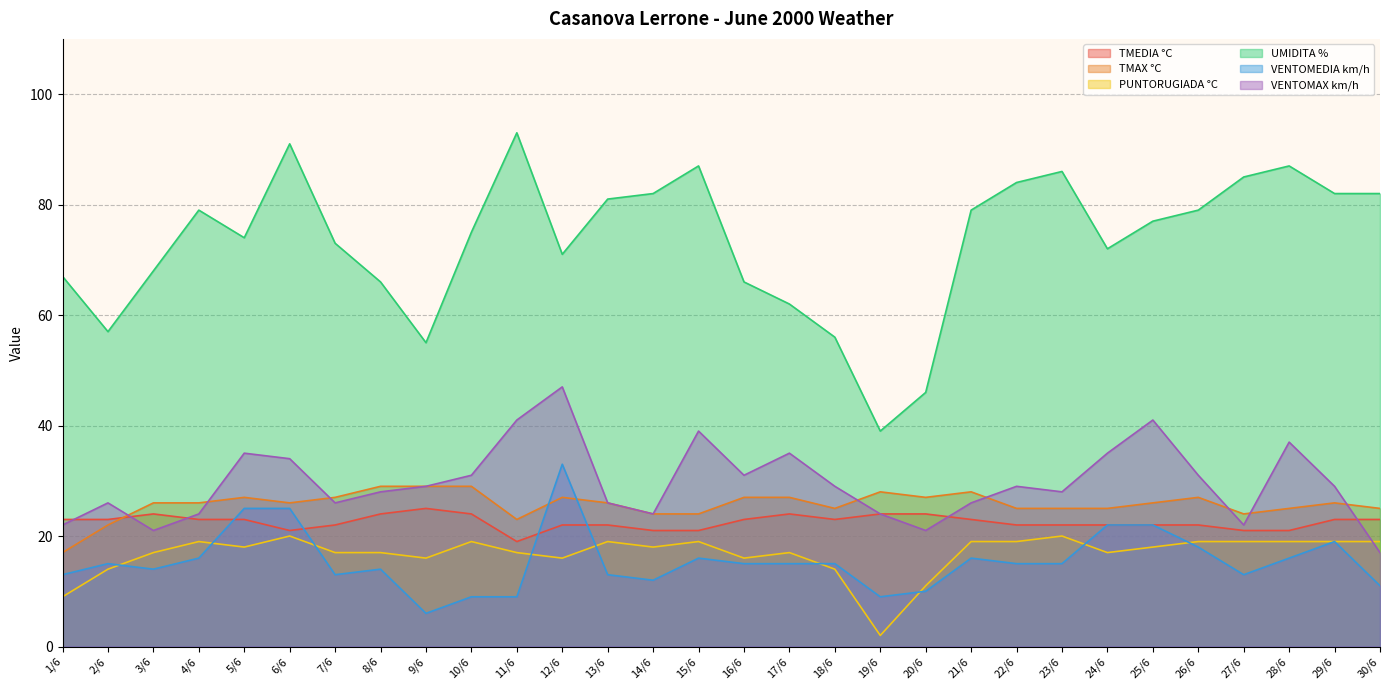

Which series has the largest total across all categories?

UMIDITA %